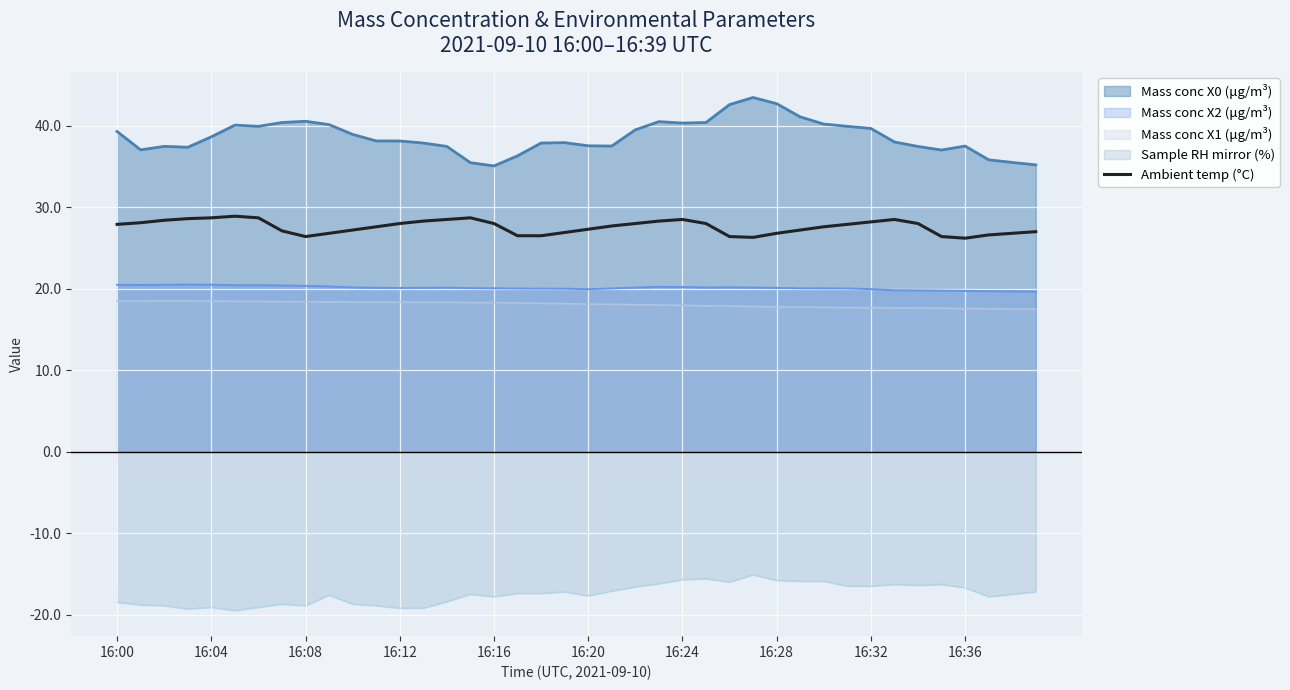

Which series has the largest total across all categories?

Mass conc X0 (μg/m³)